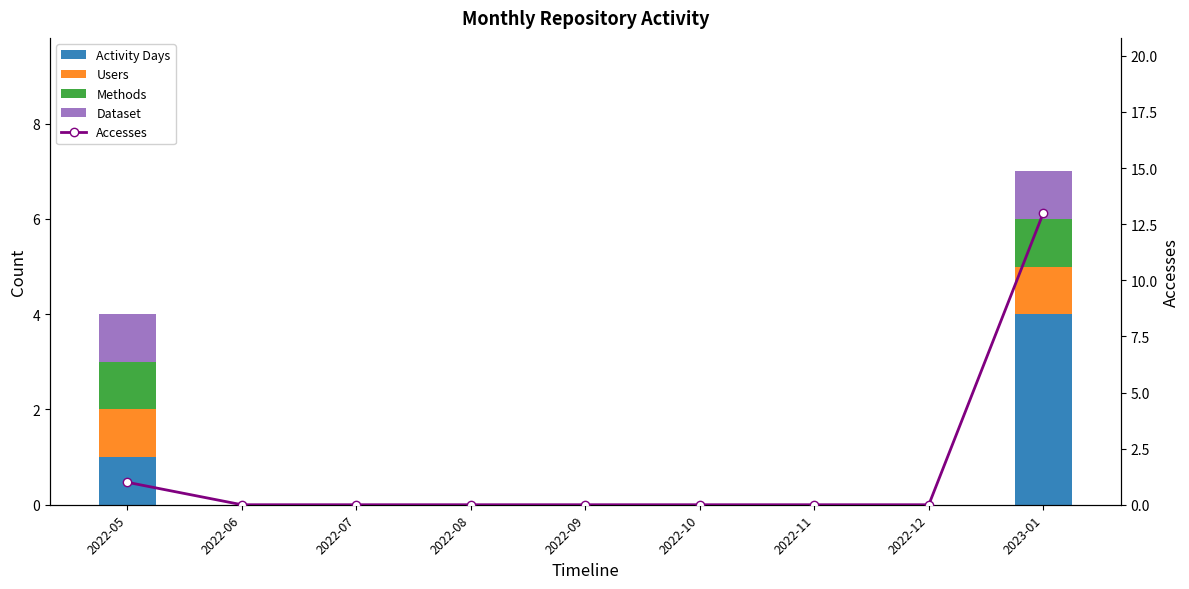

How many values in Accesses are above zero?

2